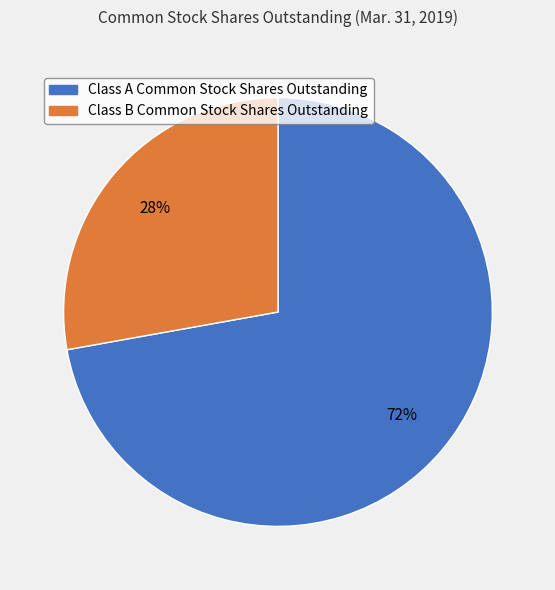

To the nearest percent, what percentage of the pie is Class A Common Stock Shares Outstanding?

72%